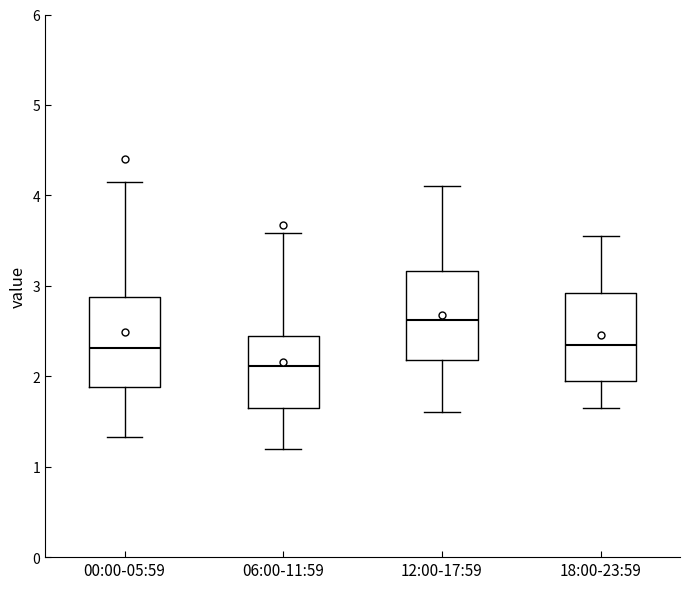

Reading left to right, read every box against the y-axis: the position of its median line, the range the box covers, and the ends of its whiskers. The values are not printed on the chart, so give them approximately, as read against the axis.

00:00-05:59: median 2.3, box 1.9 to 2.9, whiskers 1.3 to 4.2
06:00-11:59: median 2.1, box 1.6 to 2.4, whiskers 1.2 to 3.6
12:00-17:59: median 2.6, box 2.2 to 3.2, whiskers 1.6 to 4.1
18:00-23:59: median 2.4, box 2.0 to 2.9, whiskers 1.7 to 3.6